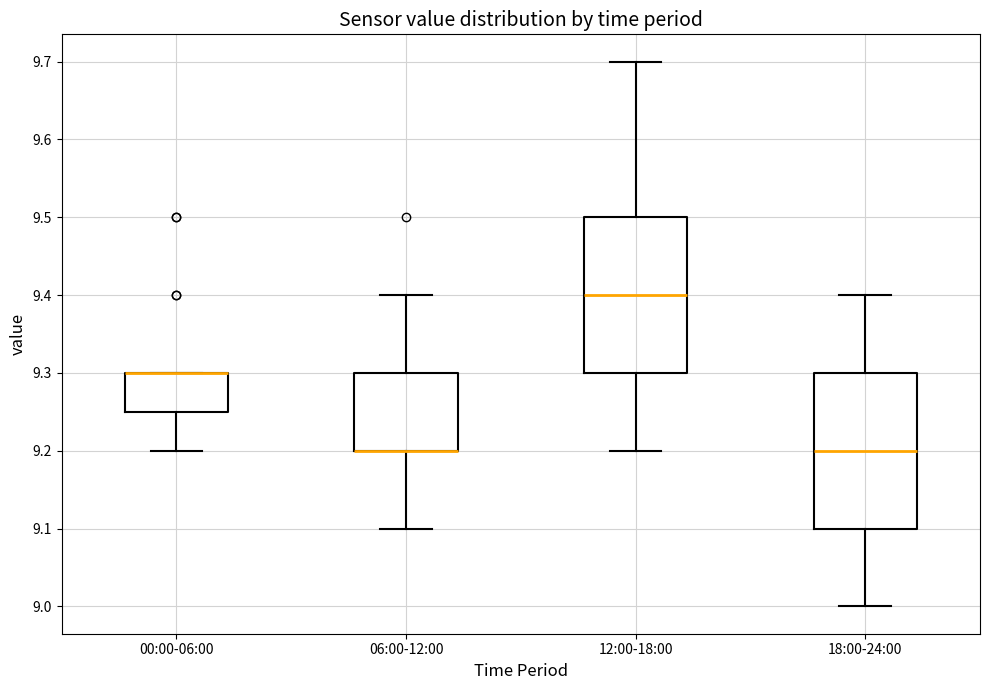

Reading left to right, read every box against the y-axis: the position of its median line, the range the box covers, and the ends of its whiskers. The values are not printed on the chart, so give them approximately, as read against the axis.

00:00-06:00: median 9.30 (drawn on the box's upper edge), box 9.25 to 9.30, whiskers 9.20 to 9.30
06:00-12:00: median 9.20 (drawn on the box's lower edge), box 9.20 to 9.30, whiskers 9.10 to 9.40
12:00-18:00: median 9.40, box 9.30 to 9.50, whiskers 9.20 to 9.70
18:00-24:00: median 9.20, box 9.10 to 9.30, whiskers 9.00 to 9.40